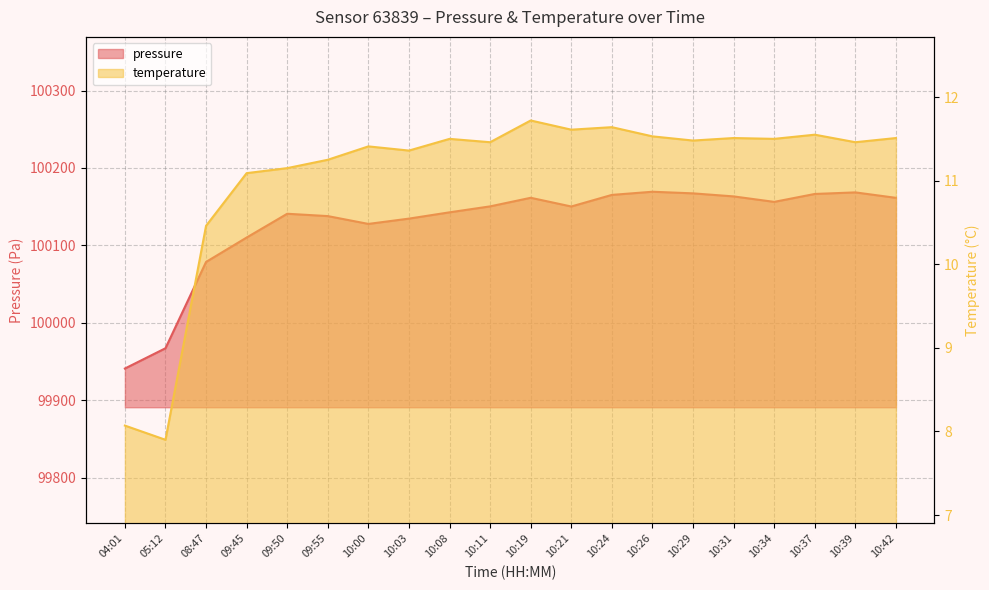

What position from the left is 10:31?

16